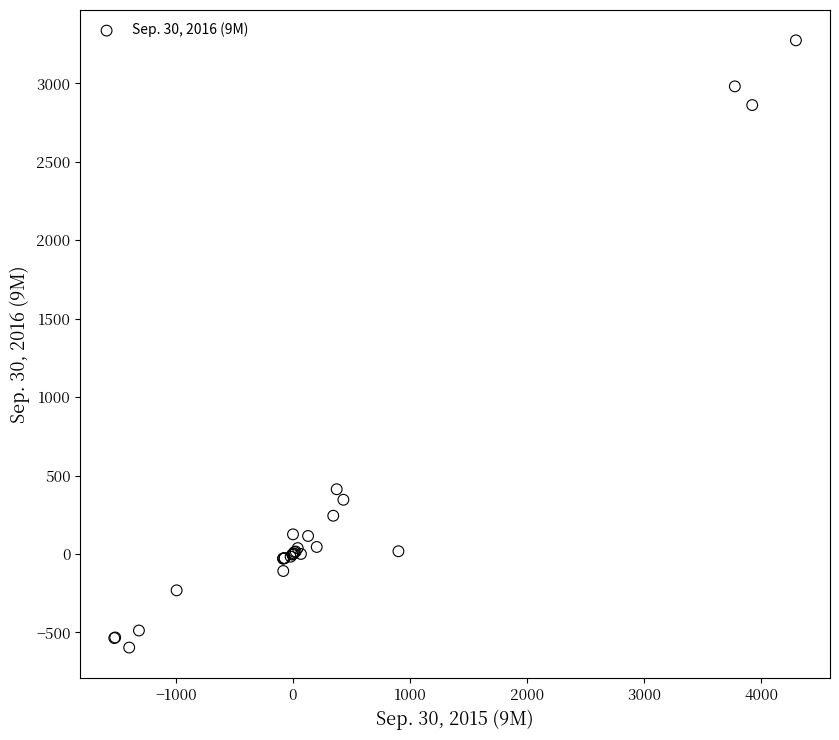

What Y value in the scatter plot is closest to 1338?

412.6